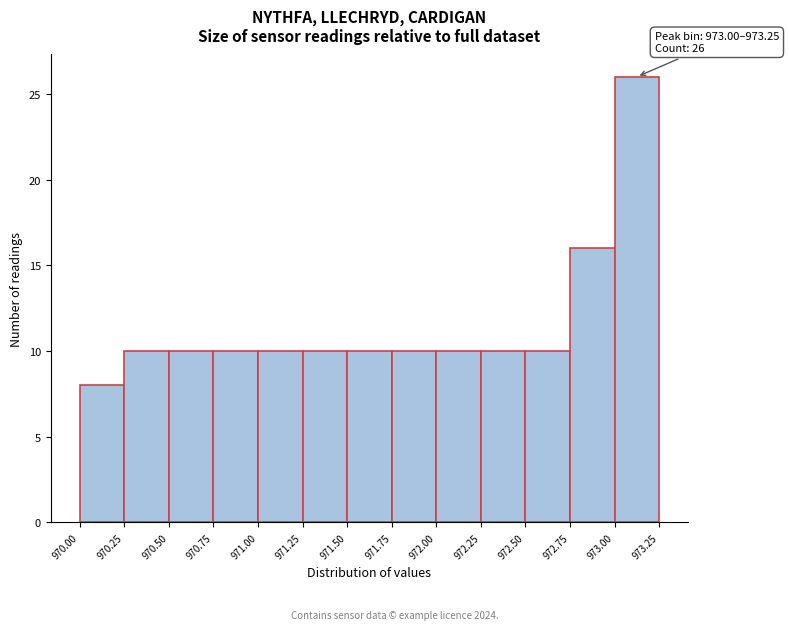

Which range on the x-axis has the tallest bar?

973.00 to 973.25